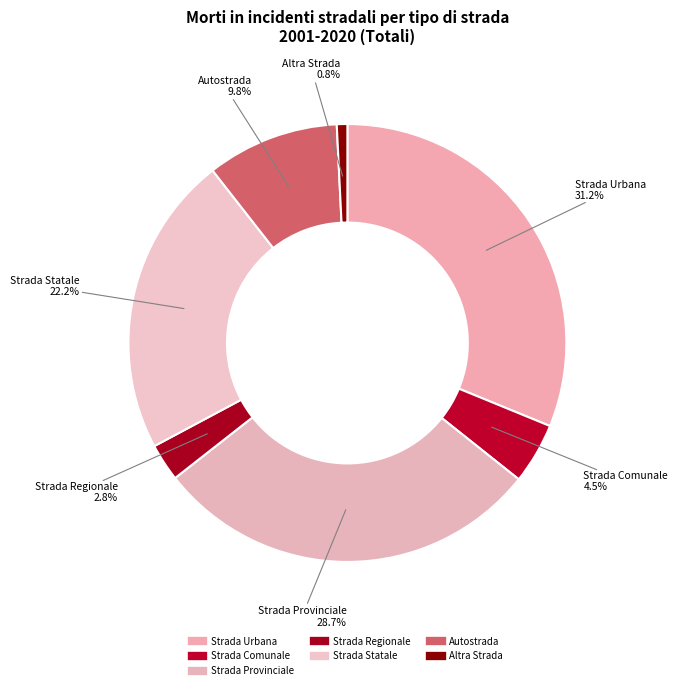

The Strada Statale slice represents 22% of the pie. True or false?

True